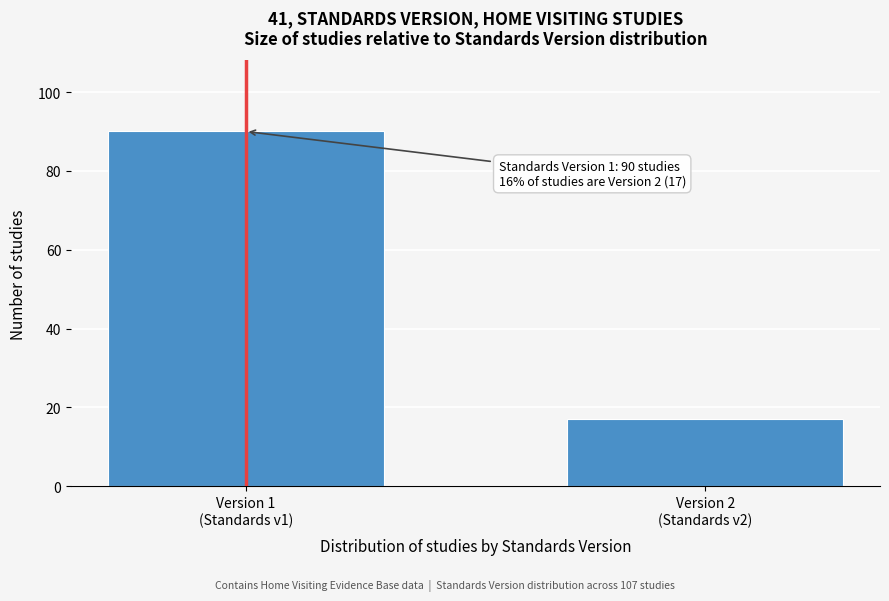

Reading right to left, what are all the values shown in this chart?

17	90